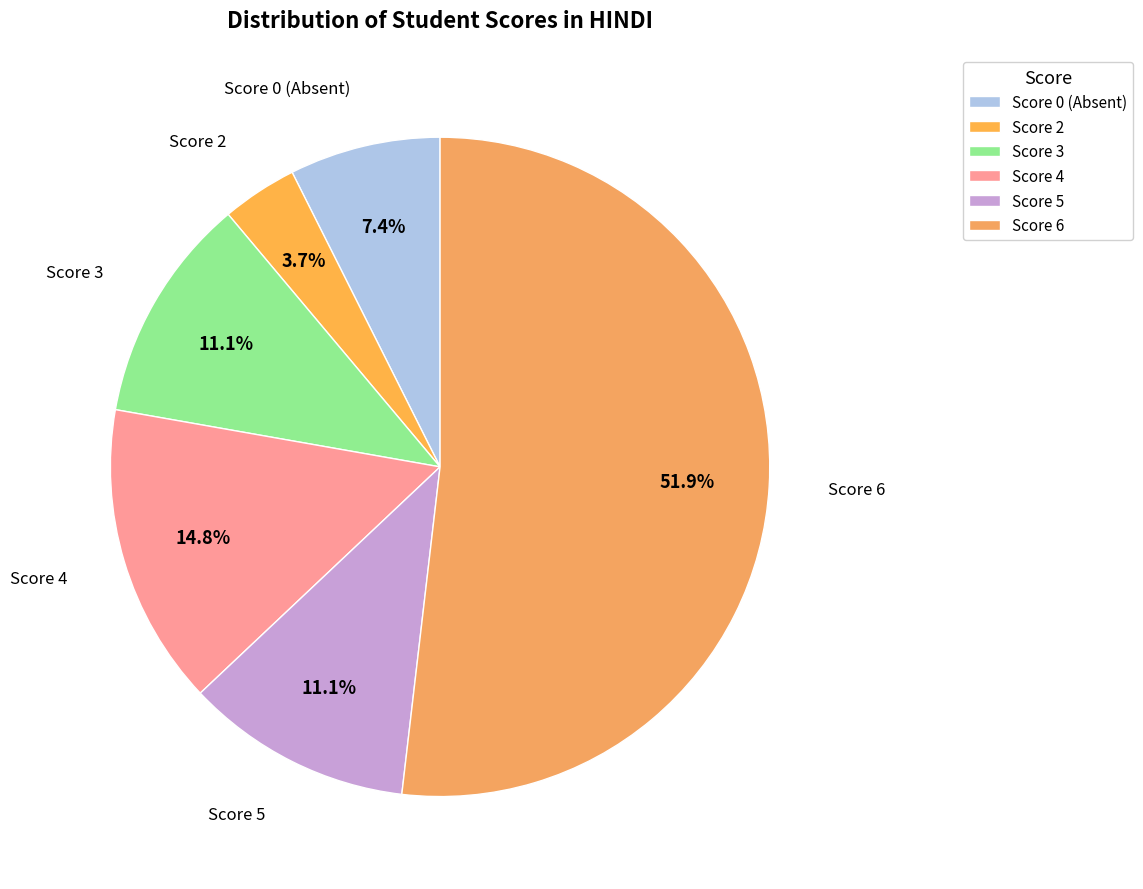

To the nearest percent, what is the combined percentage of Score 0 (Absent) and Score 2?

11%